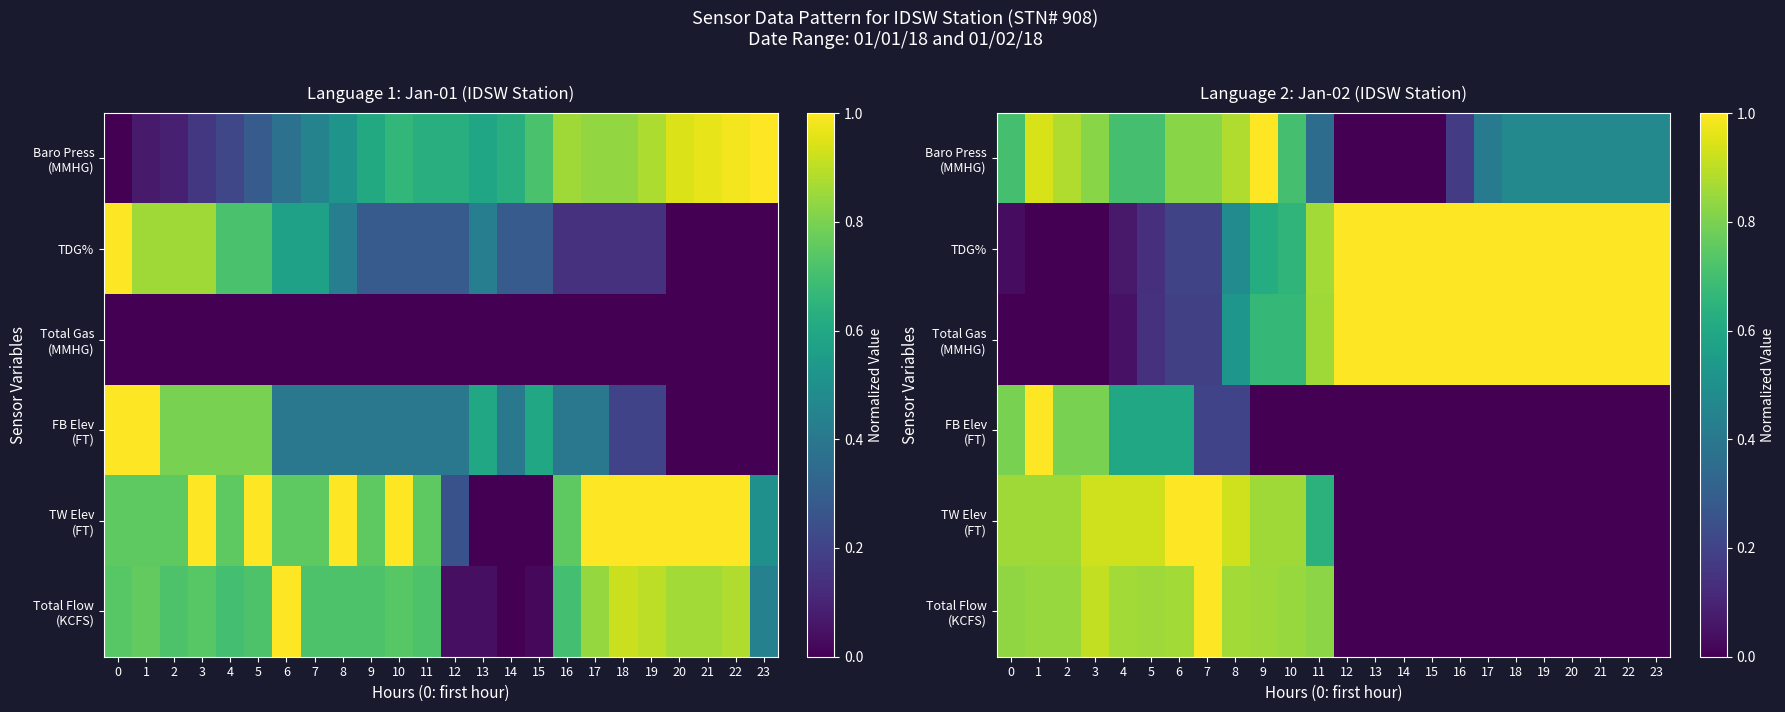

Is the value of TDG% at 21 greater than the value of TW Elev (FT) at 14?

Yes